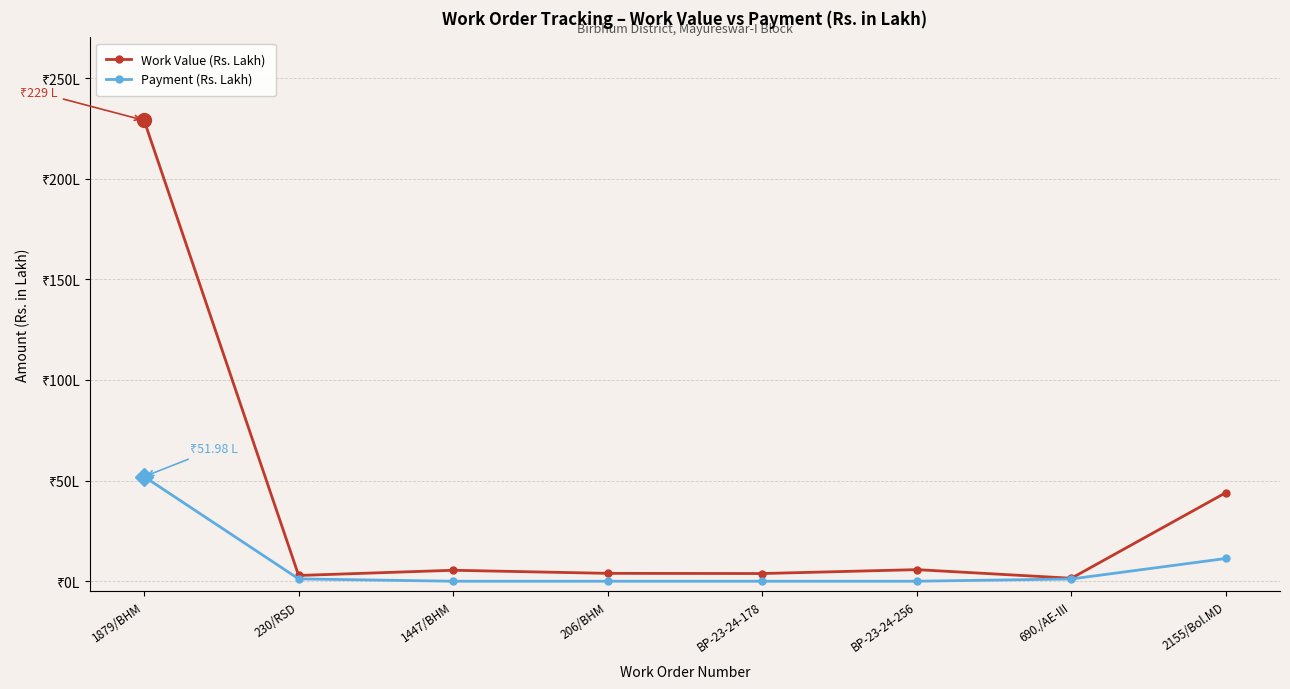

What are all the series names shown in the legend?

Work Value (Rs. Lakh), Payment (Rs. Lakh)